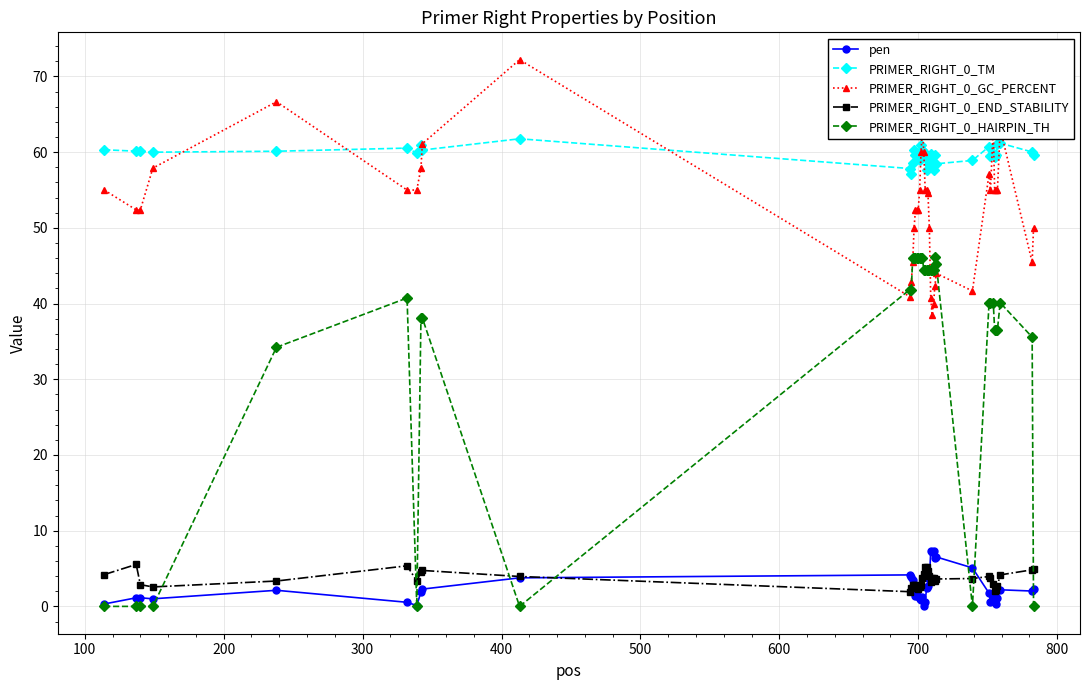

What is the minimum value for PRIMER_RIGHT_0_GC_PERCENT?

38.5